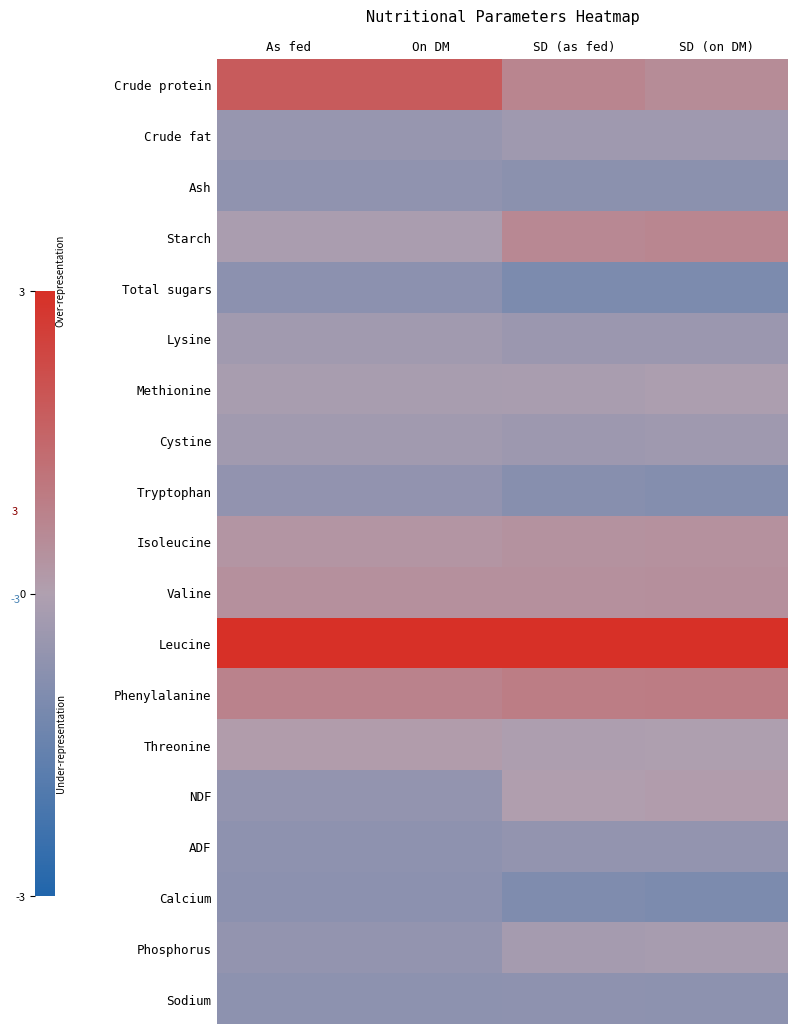

What is the minimum value shown in the chart?

-1.1